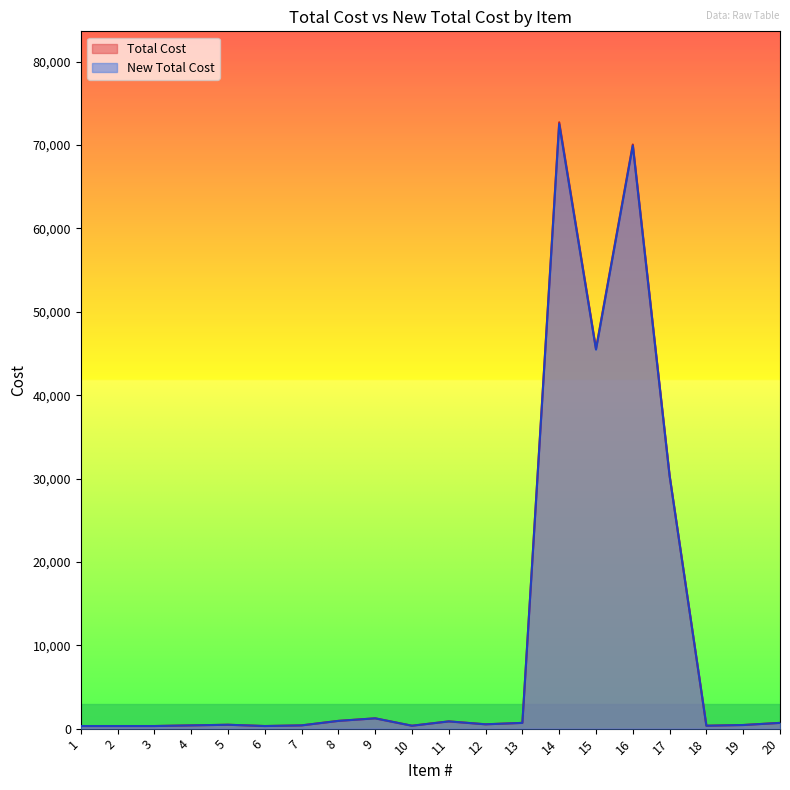

True or false: New Total Cost and Total Cost cross at least once.

False